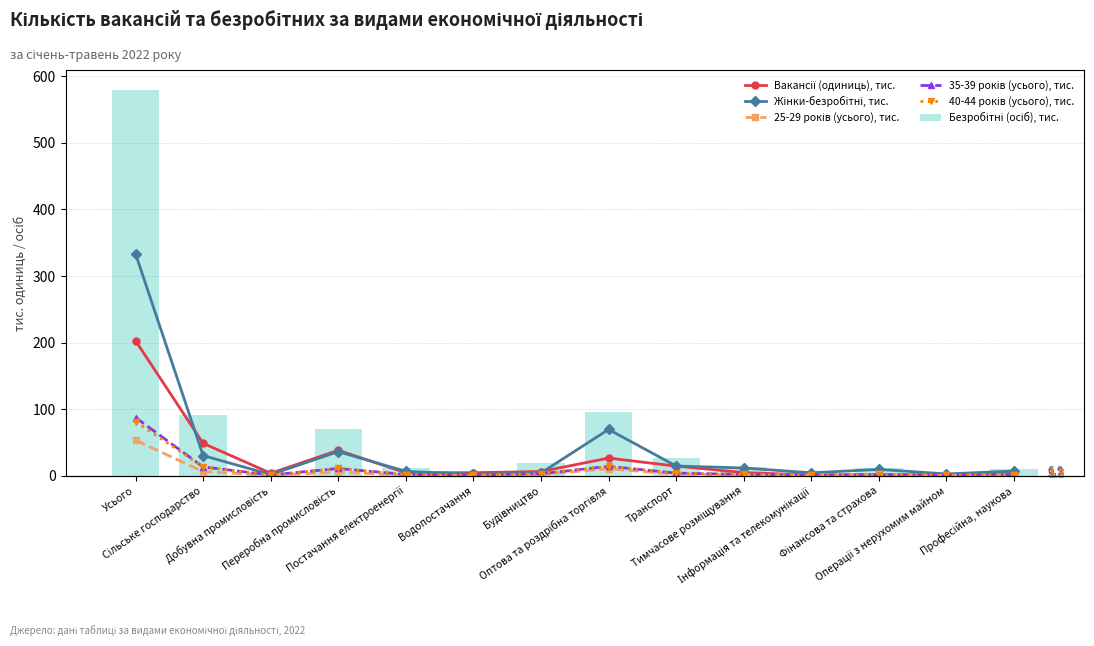

How many groups of bars are there?

14